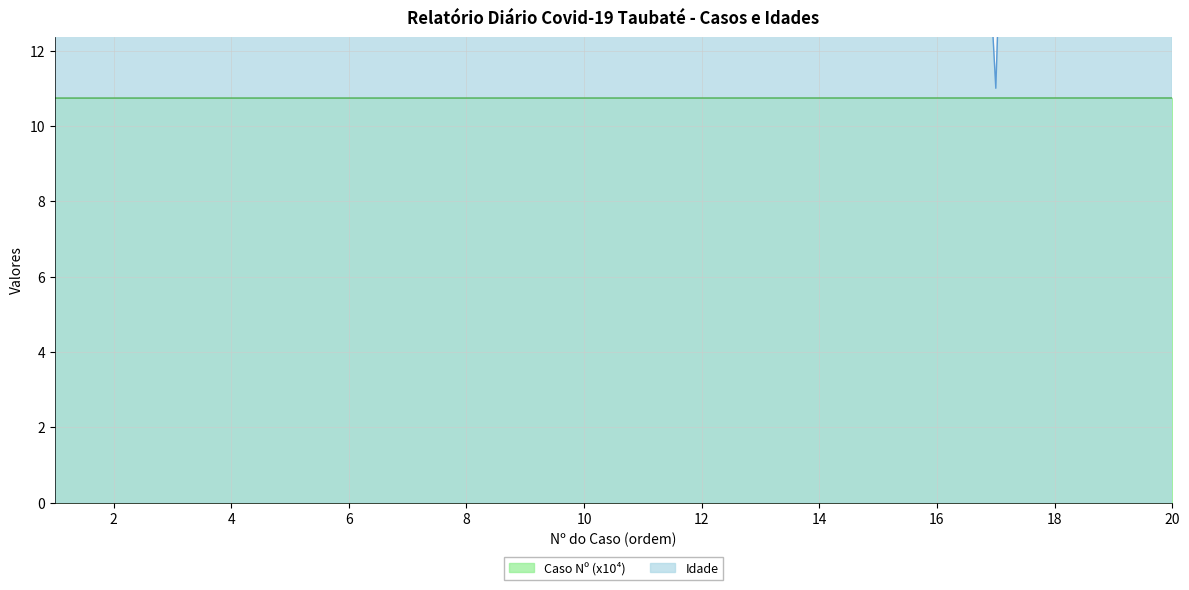

Rank the series by their maximum value, from highest to lowest.

Idade, Caso Nº